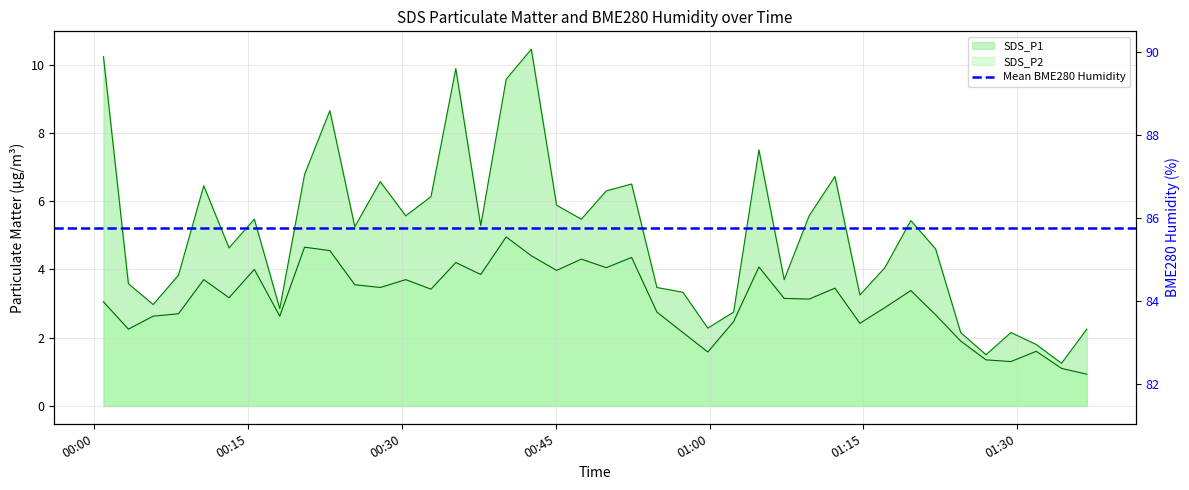

Reading left to right, what are all the values shown in this chart?

SDS_P1: 10.2	3.6	3.0	3.8	6.5	4.6	5.5	2.9	6.8	8.7	5.2	6.6	5.6	6.1	9.9	5.3	9.6	10.4	5.9	5.5	6.3	6.5	3.5	3.3	2.3	2.8	7.5	3.7	5.6	6.7	3.2	4.0	5.4	4.6	2.1	1.5	2.1	1.8	1.2	2.2
SDS_P2: 3.0	2.2	2.6	2.7	3.7	3.2	4.0	2.6	4.7	4.5	3.5	3.5	3.7	3.4	4.2	3.9	5.0	4.4	4.0	4.3	4.0	4.3	2.8	2.1	1.6	2.5	4.1	3.1	3.1	3.5	2.4	2.9	3.4	2.7	1.9	1.4	1.3	1.6	1.1	0.9